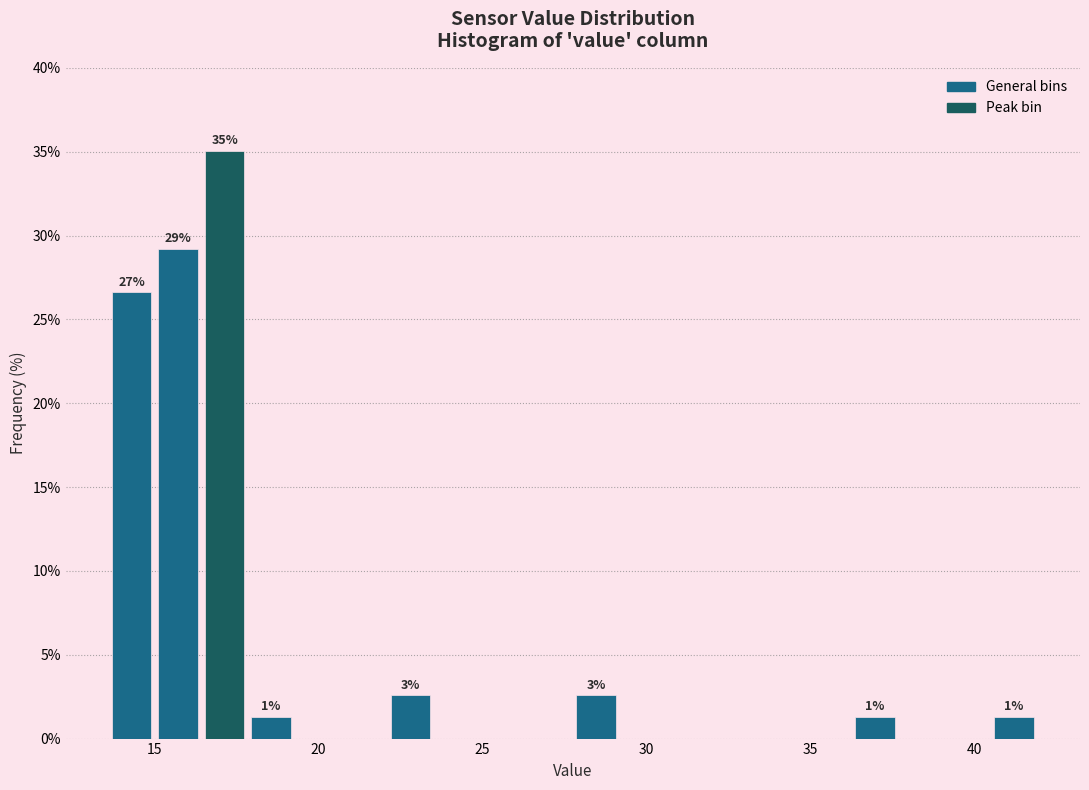

Around what value on the x-axis is the tallest bar? Give the approximate position of its centre, as read against the axis.

17.0